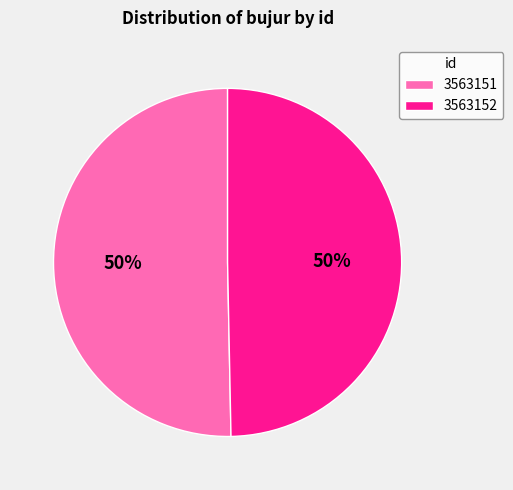

To the nearest percent, what is the combined percentage of 3563152 and 3563151?

100%